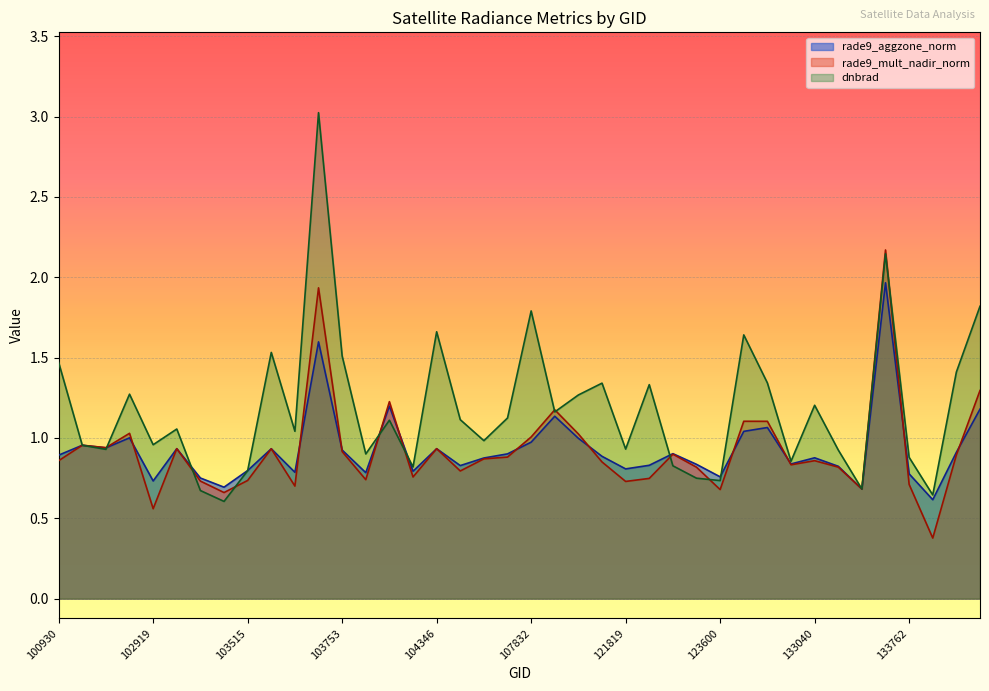

How many values in the dnbrad series are below 1?

18